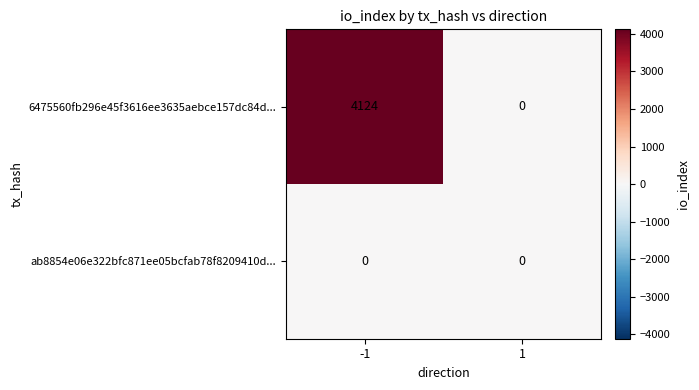

Rank the series by their maximum value, from lowest to highest.

ab8854e06e322bfc871ee05bcfab78f8209410d..., 6475560fb296e45f3616ee3635aebce157dc84d...